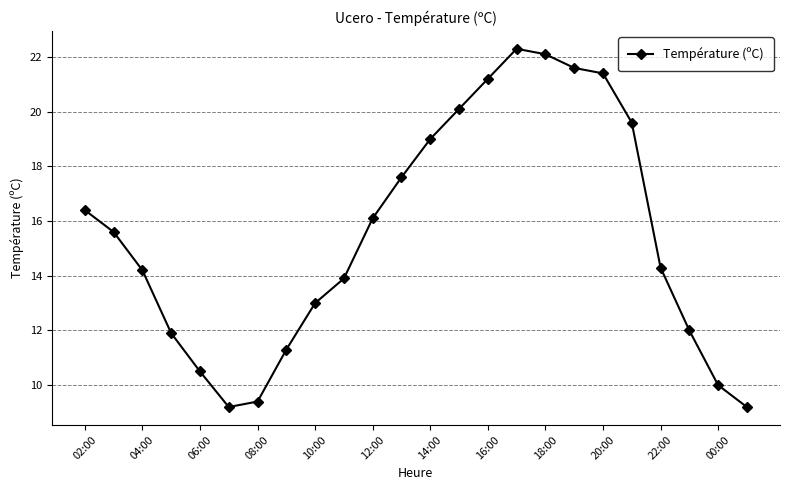

What is the greatest value displayed?

22.3